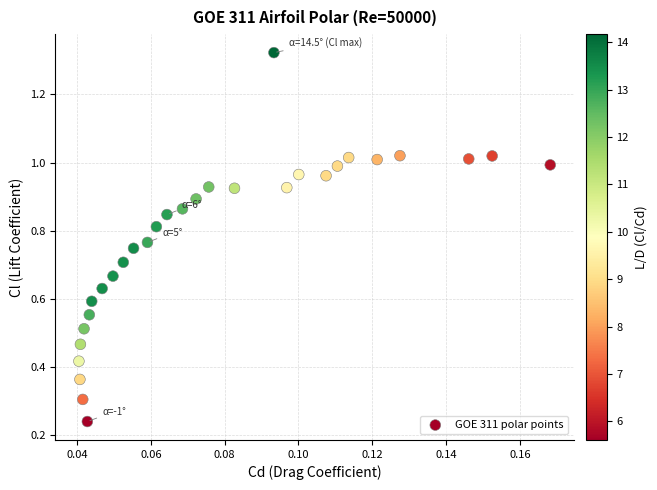

What is the range of Y values (max minus min)?

1.1